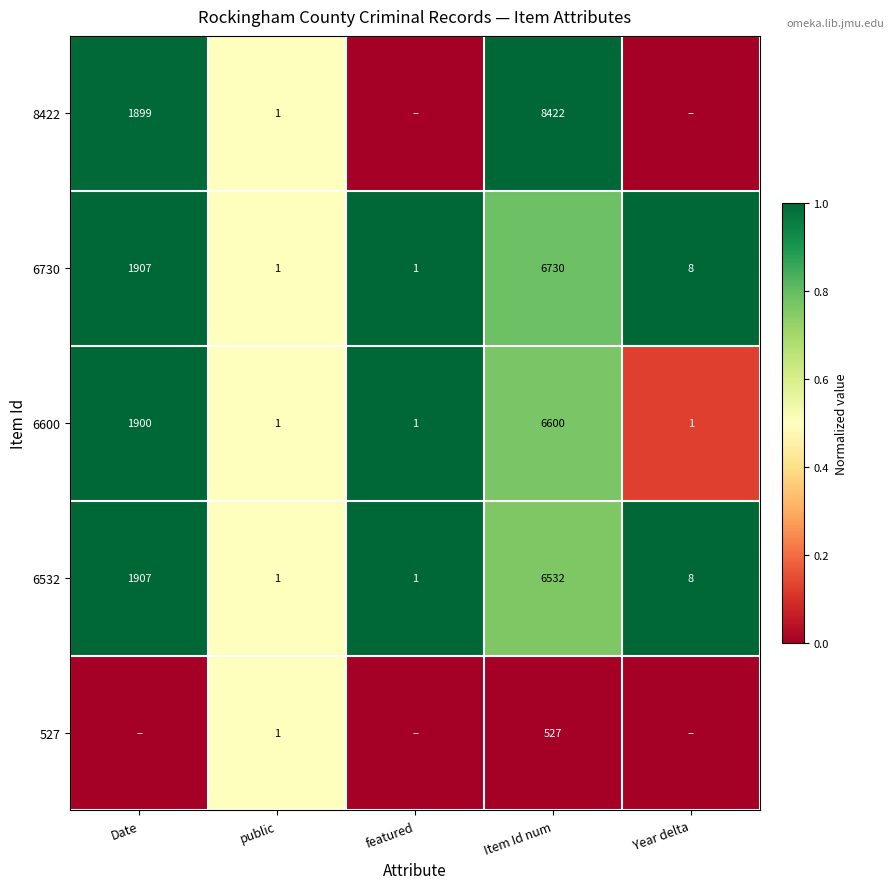

Between Item Id num and featured, which is larger?

Item Id num